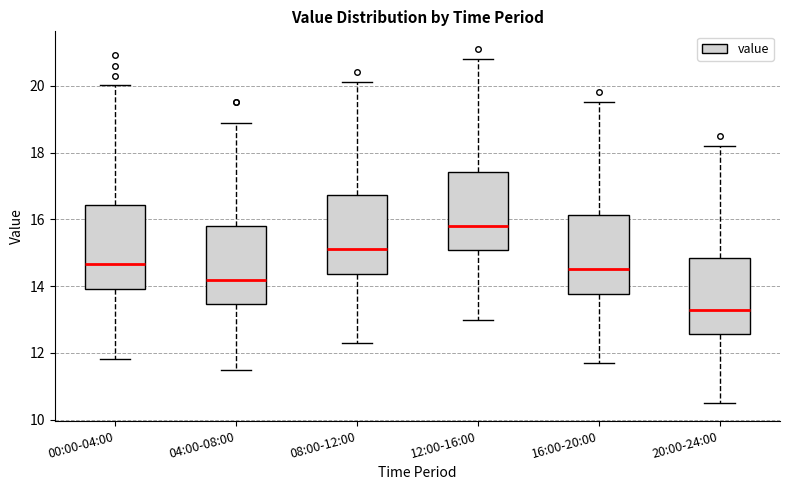

Which box has the lowest median line?

20:00-24:00